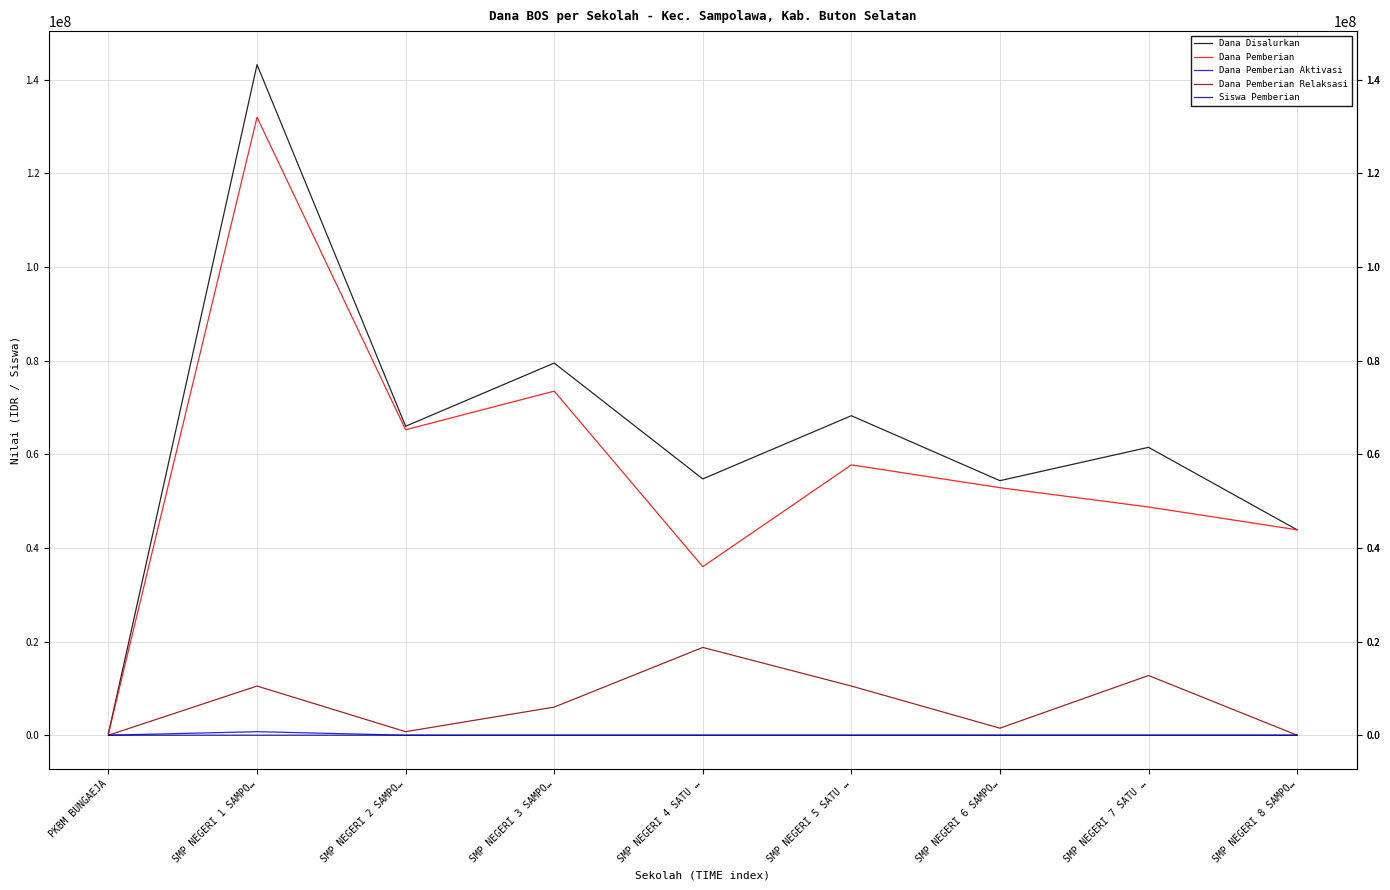

The value of Dana Pemberian Aktivasi at SMP NEGERI 5 SATU … is 0. True or false?

True